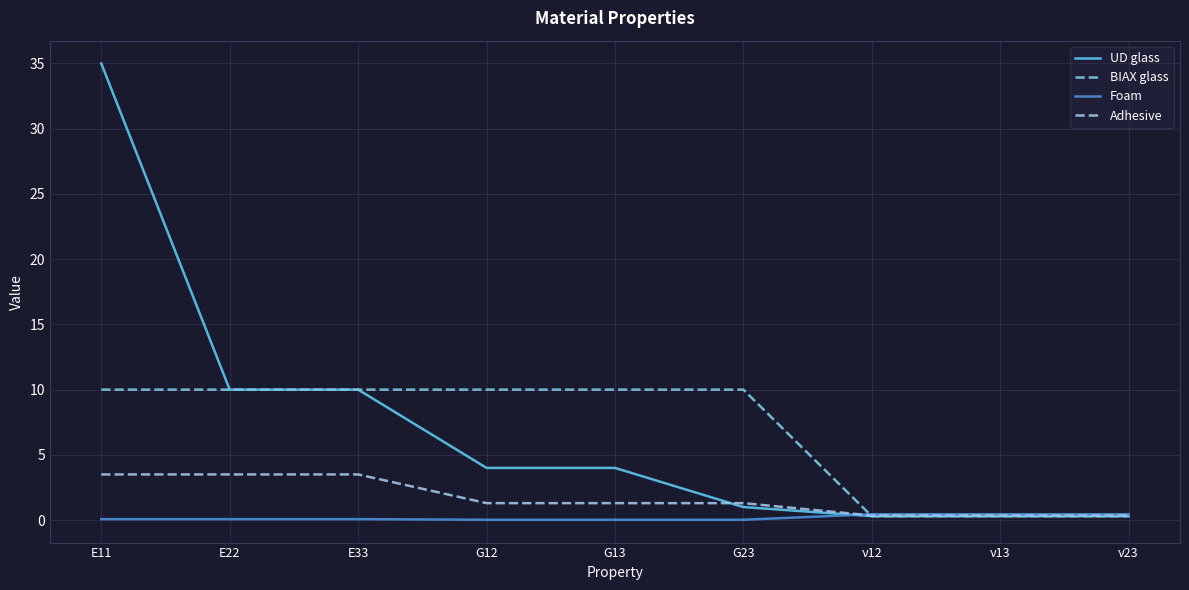

Does the chart display data point markers on the line(s)?

No